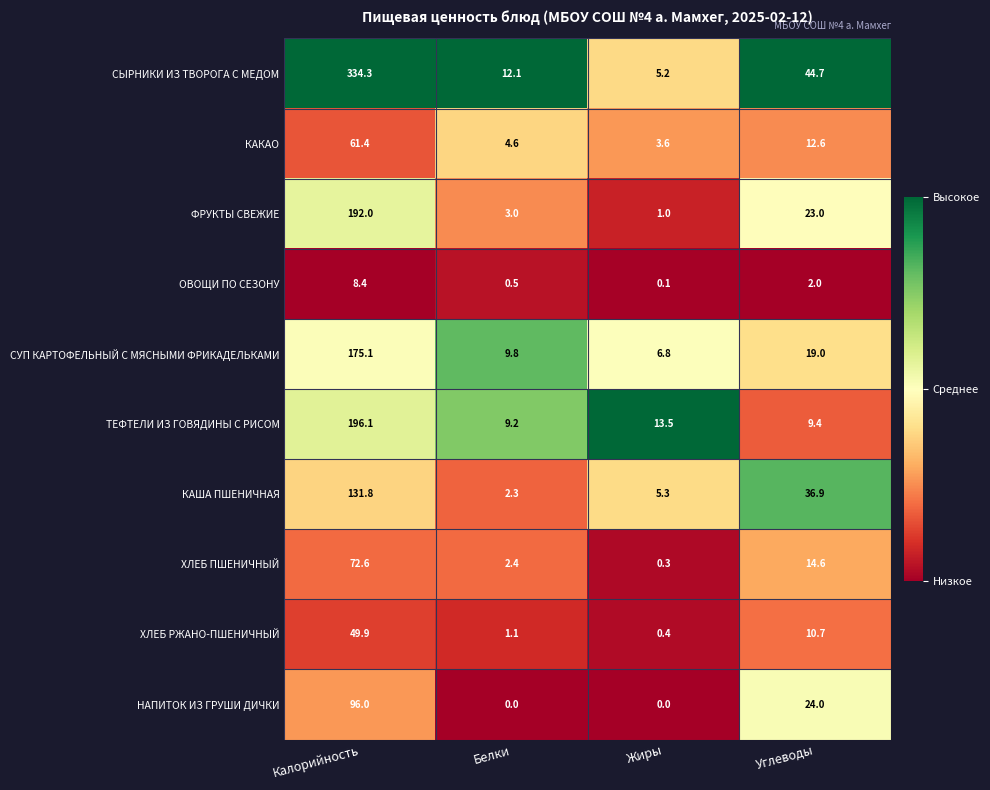

True or false: НАПИТОК ИЗ ГРУШИ ДИЧКИ has a value of -44.3 at Белки.

False